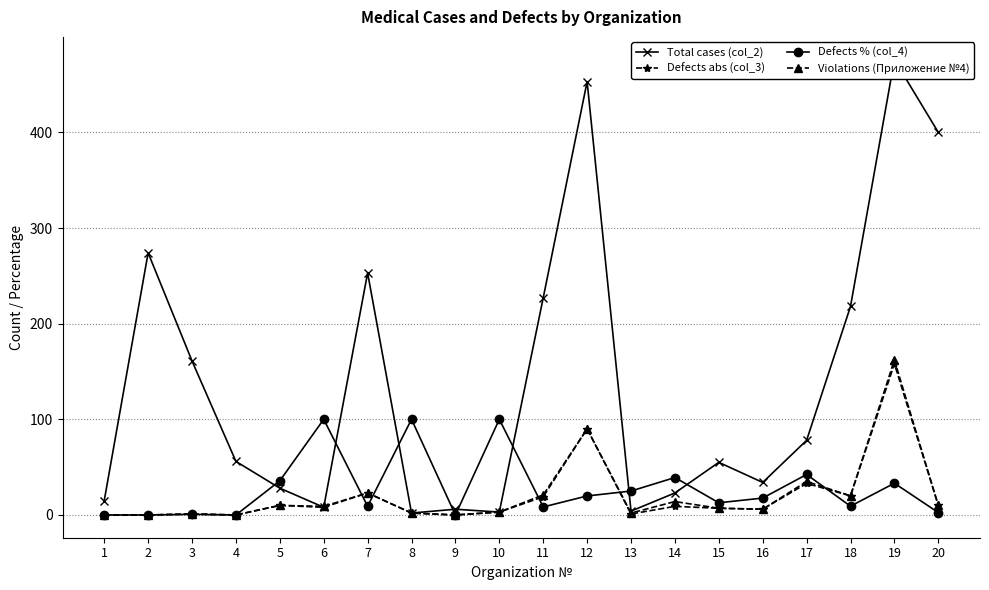

Rank the series at 13 from lowest to highest value.

Defects abs (col_3), Violations (Приложение №4), Total cases (col_2), Defects % (col_4)